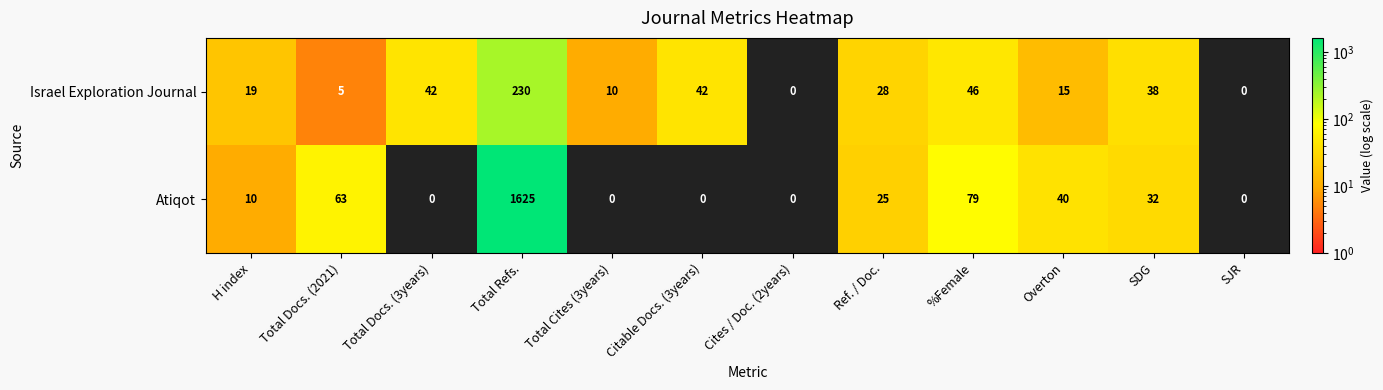

Which series has the widest spread of values?

Atiqot